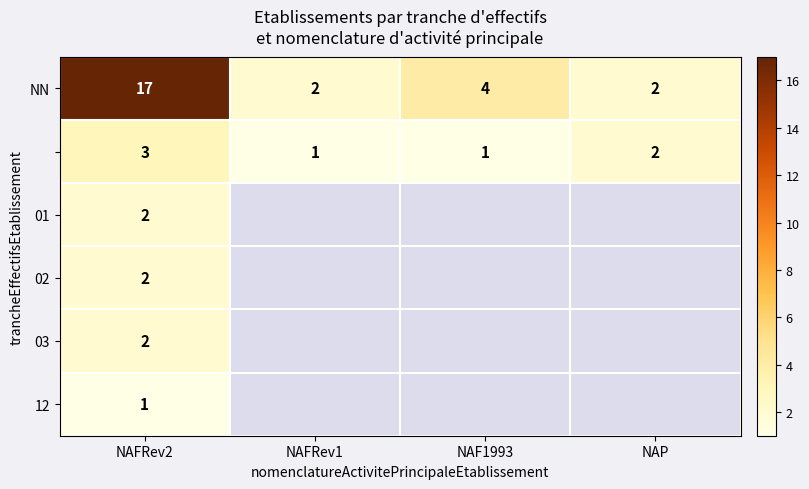

At how many categories does at least one series exceed 2?

2